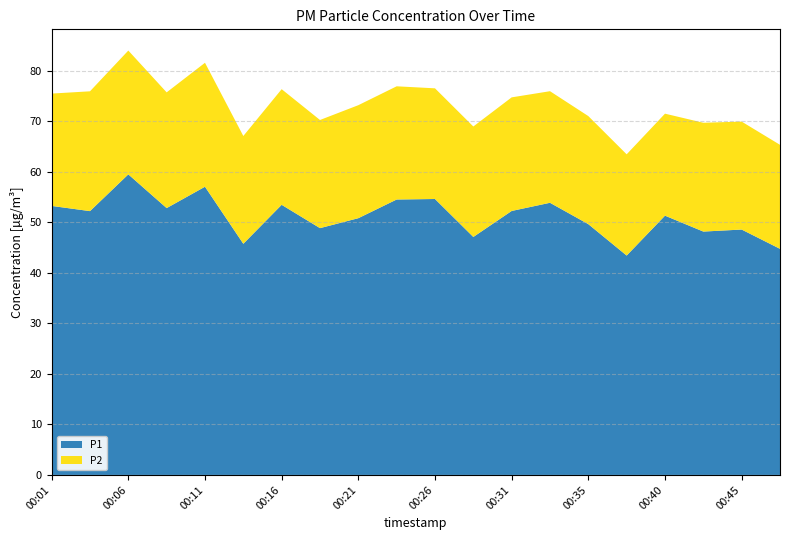

Reading right to left, what are all the values shown in this chart?

P1: 00:48=44.8	00:45=48.6	00:43=48.2	00:40=51.4	00:38=43.5	00:35=49.7	00:33=53.9	00:31=52.3	00:28=47.1	00:26=54.6	00:23=54.5	00:21=50.9	00:18=48.9	00:16=53.5	00:13=45.8	00:11=57.1	00:08=52.9	00:06=59.5	00:03=52.2	00:01=53.3
P2: 00:48=20.6	00:45=21.4	00:43=21.6	00:40=20.2	00:38=20.1	00:35=21.4	00:33=22.1	00:31=22.5	00:28=21.9	00:26=21.9	00:23=22.4	00:21=22.4	00:18=21.4	00:16=22.9	00:13=21.4	00:11=24.6	00:08=22.9	00:06=24.5	00:03=23.7	00:01=22.2